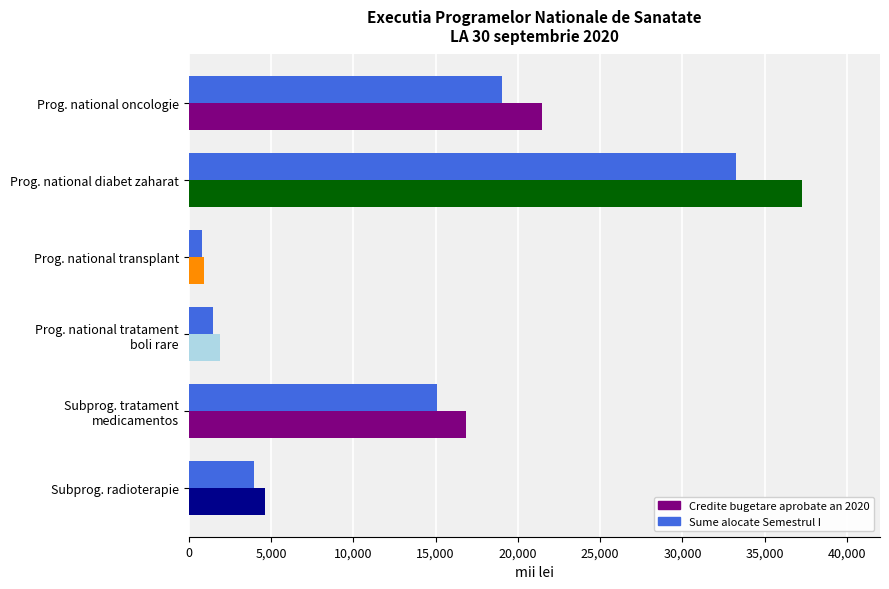

Which category has the highest value in the Credite bugetare aprobate an 2020 series?

Prog. national diabet zaharat